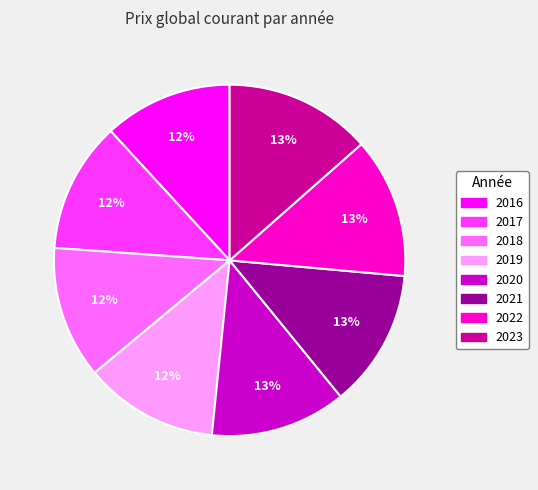

Is there any slice that represents more than half of the pie?

No